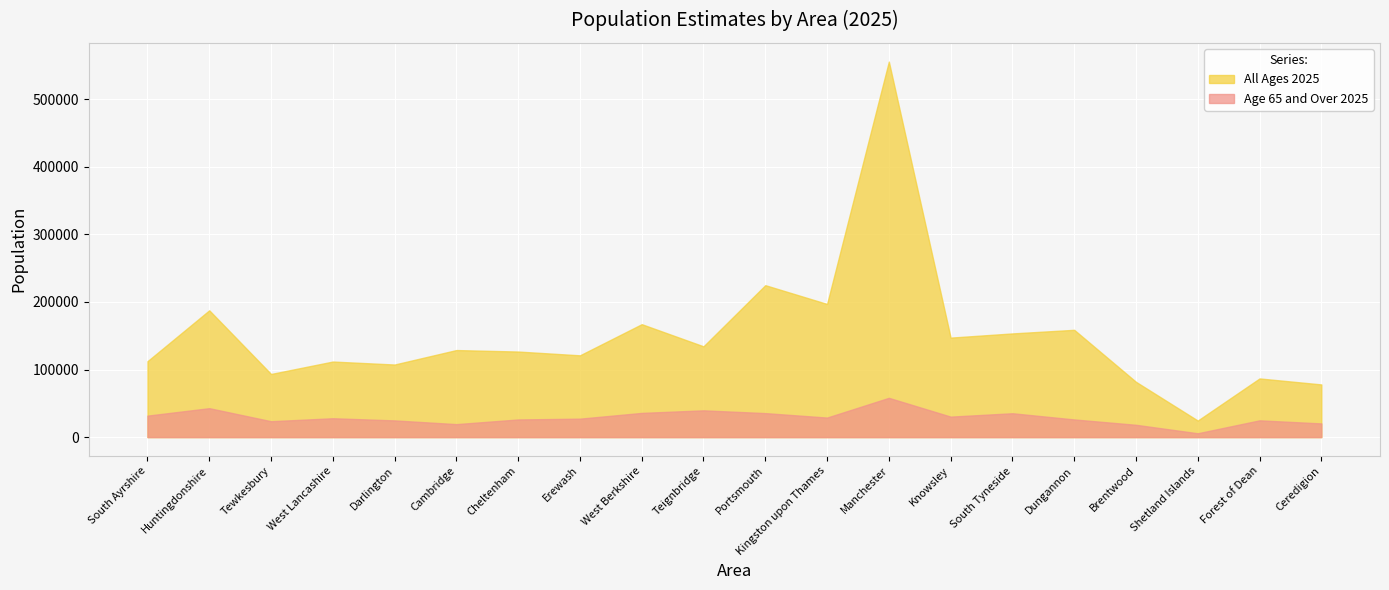

Which has a higher value, Manchester or Knowsley?

Manchester